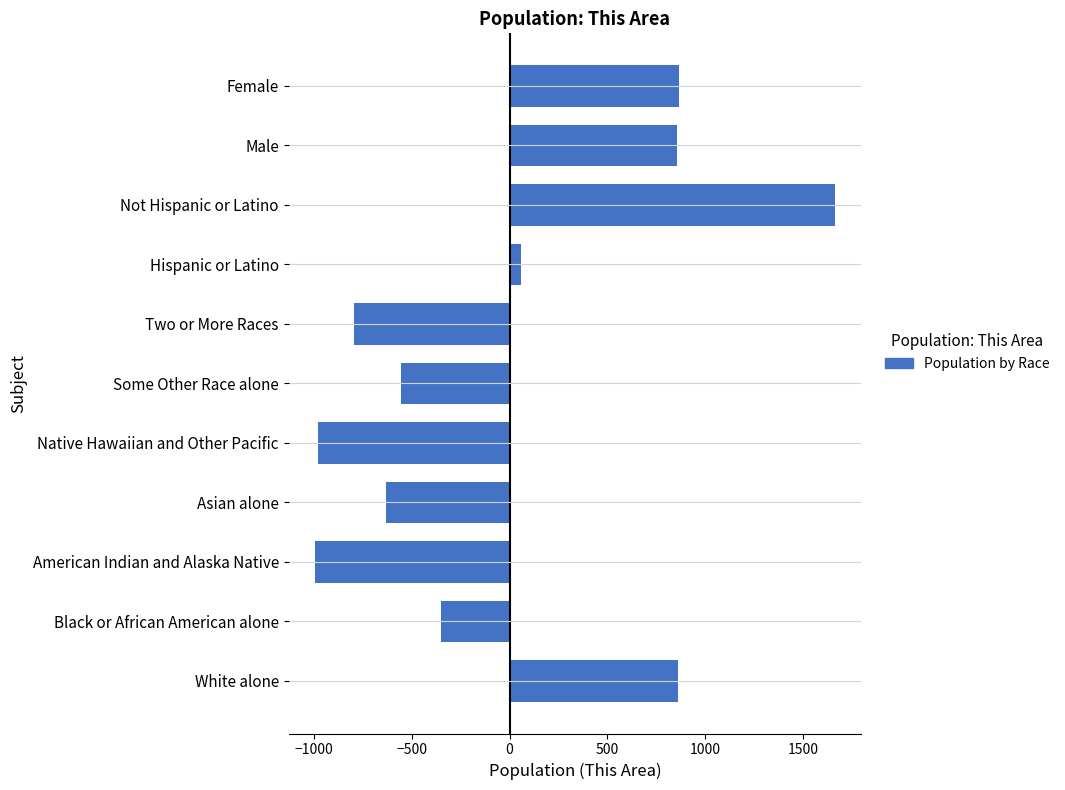

Between Native Hawaiian and Other Pacific and Black or African American alone, which is larger?

Black or African American alone